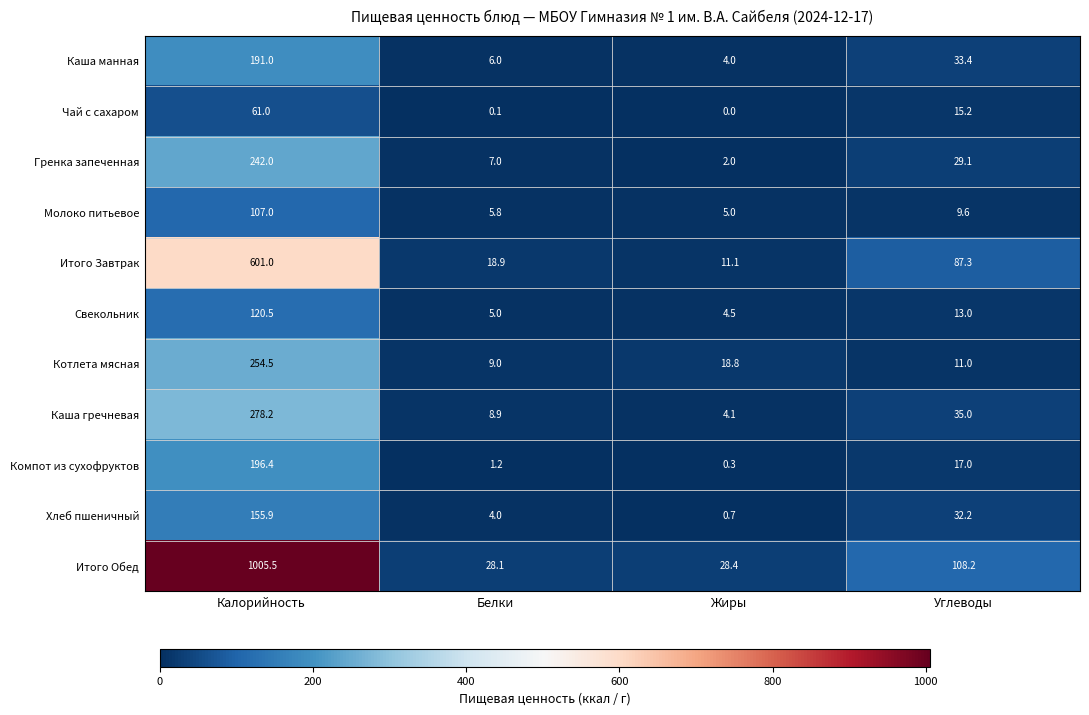

True or false: Молоко питьевое has a value of 25.3 at Калорийность.

False